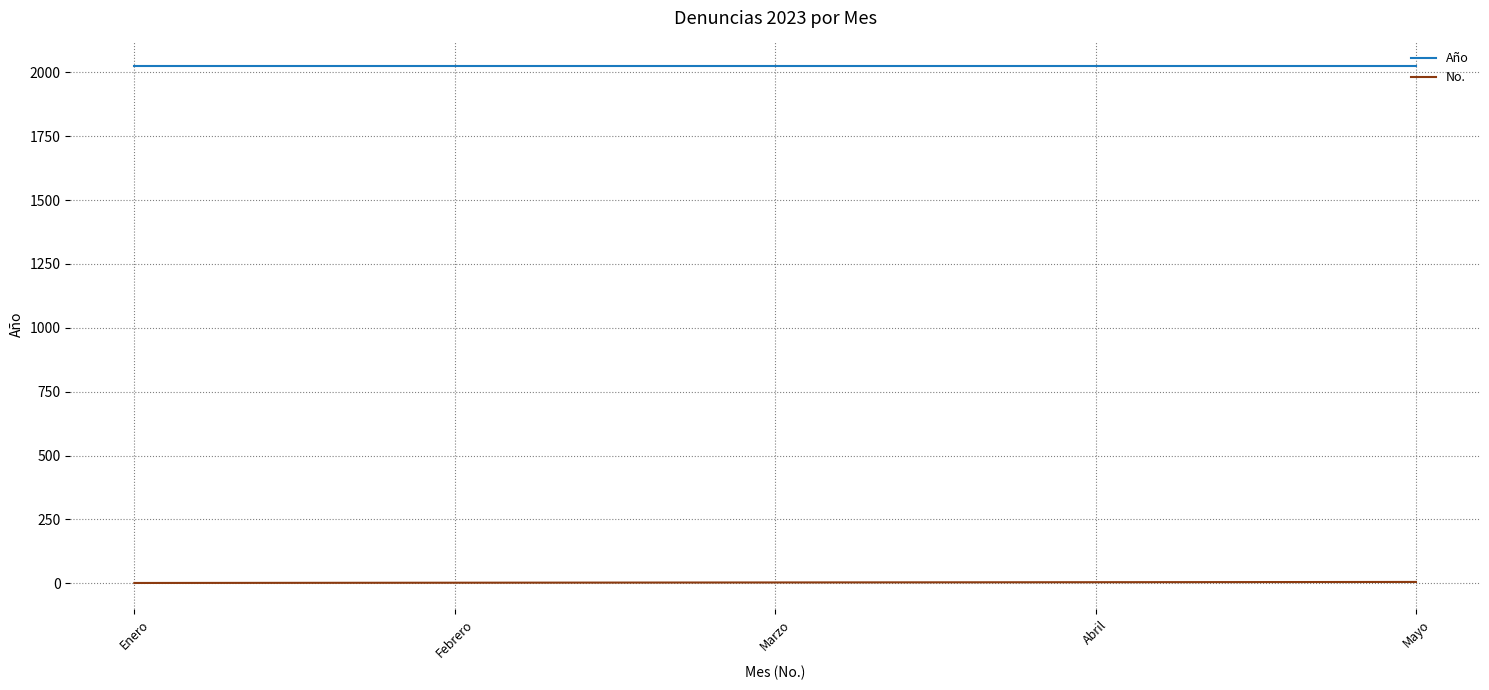

Rank the series at Febrero from highest to lowest value.

Año, No.